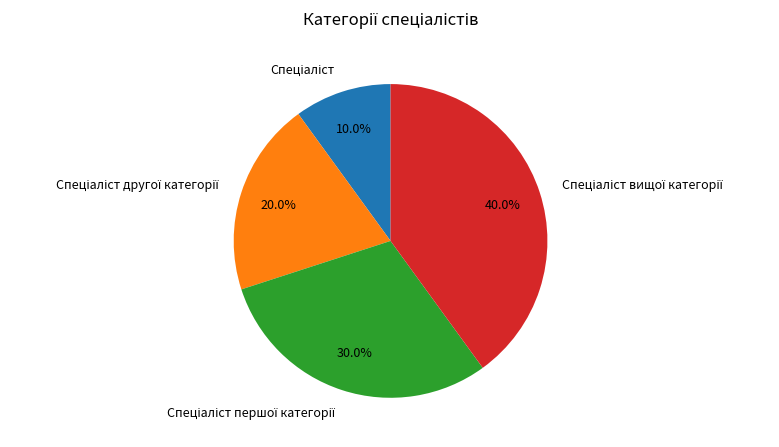

Is there any slice that represents more than half of the pie?

No